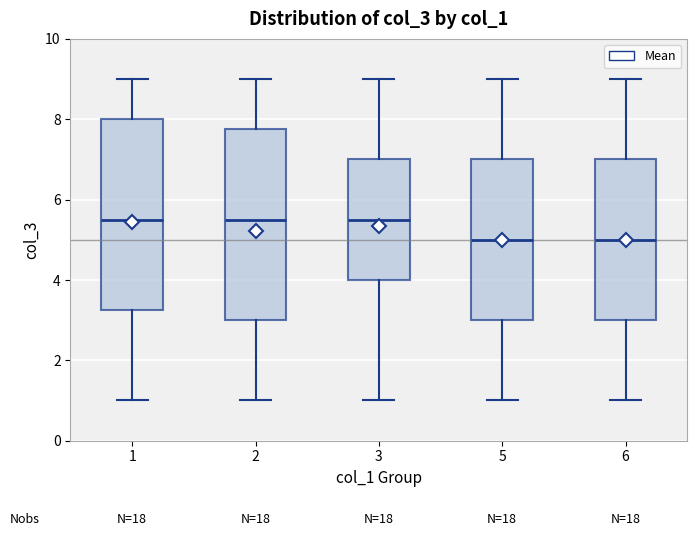

Reading left to right, transcribe this box plot: for each box, give where its median line is, the range the box spans, and where its two whiskers end, as read against the y-axis. The values are not printed on the chart, so give them approximately, as read against the axis.

1: median 5.6, box 3.2 to 8.0, whiskers 1.0 to 9.0
2: median 5.6, box 3.0 to 7.8, whiskers 1.0 to 9.0
3: median 5.6, box 4.0 to 7.0, whiskers 1.0 to 9.0
5: median 5.0, box 3.0 to 7.0, whiskers 1.0 to 9.0
6: median 5.0, box 3.0 to 7.0, whiskers 1.0 to 9.0